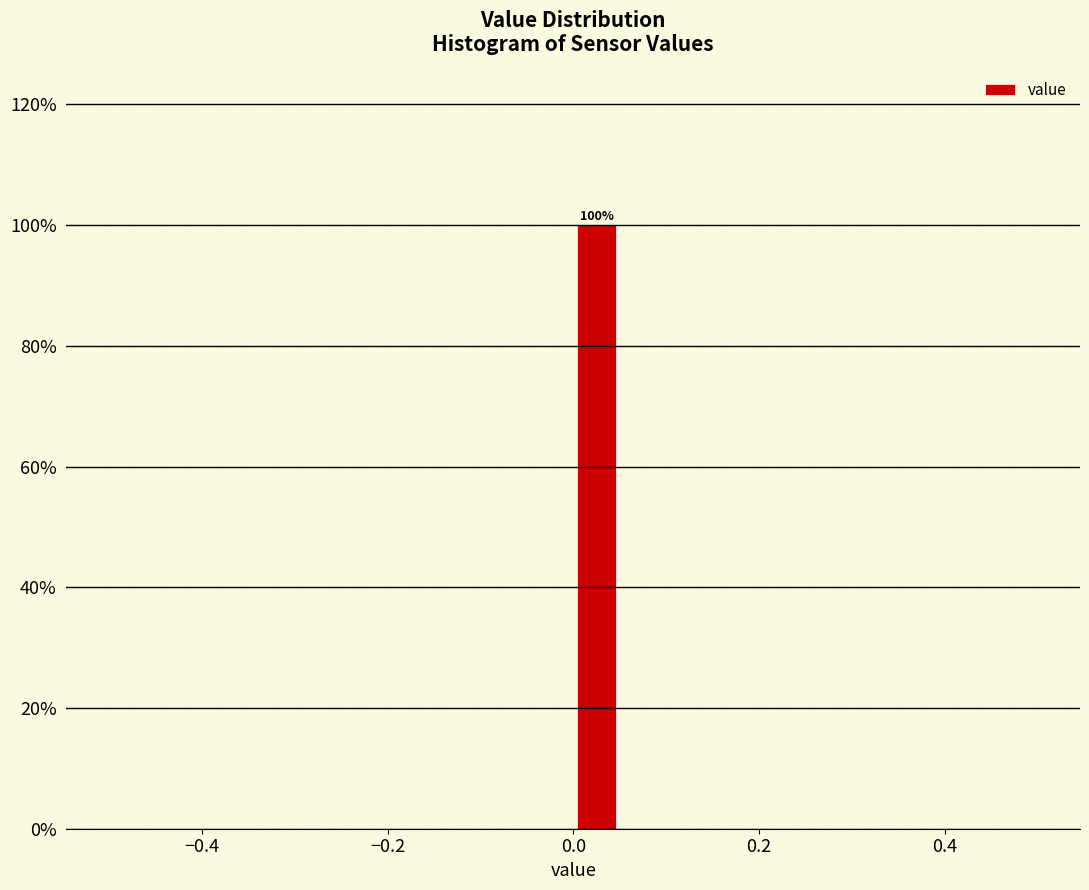

Around what value on the x-axis is the tallest bar? Give the approximate position of its centre, as read against the axis.

0.02